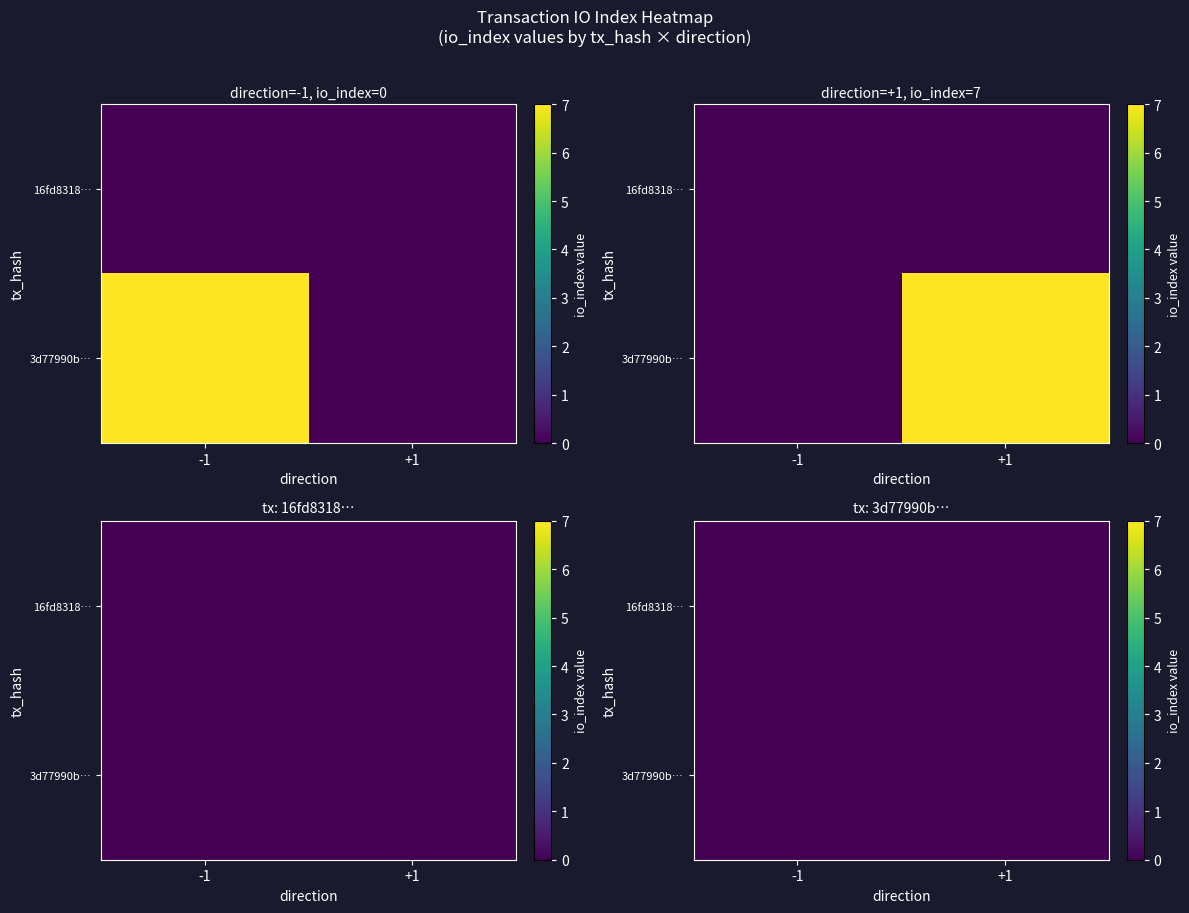

What is the difference between the highest and lowest values at io_index?

7